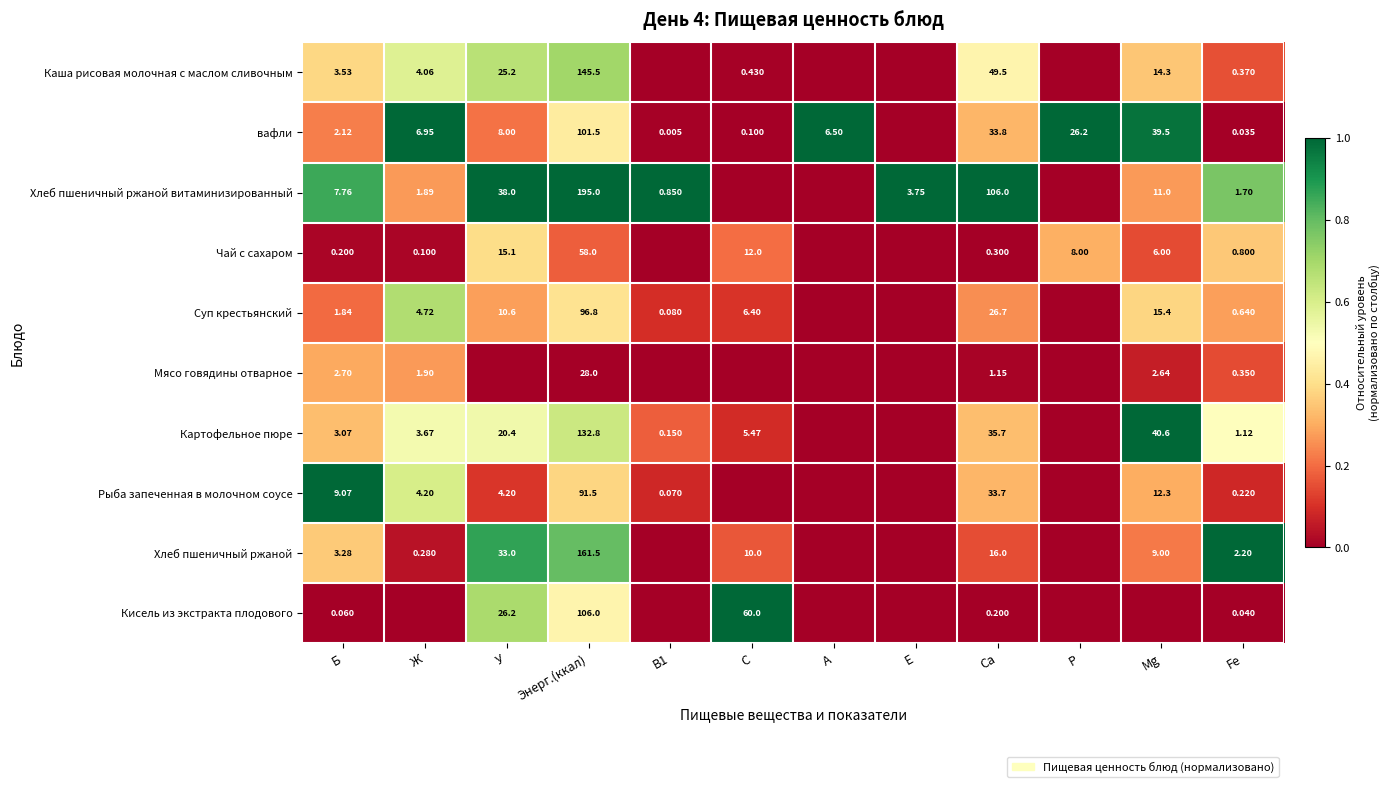

Is the value of Суп крестьянский at Ж greater than the value of вафли at P?

No